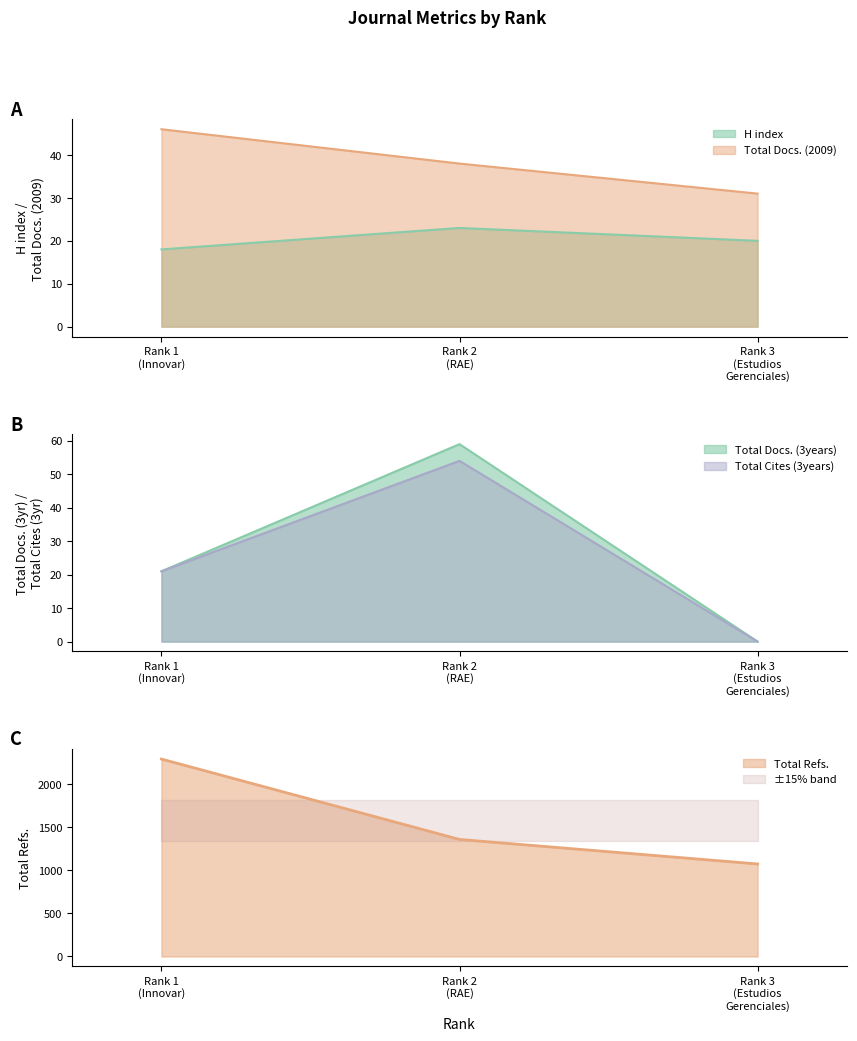

Is it true that Total Cites (3years) equals 21 at Rank 2
(RAE)?

False